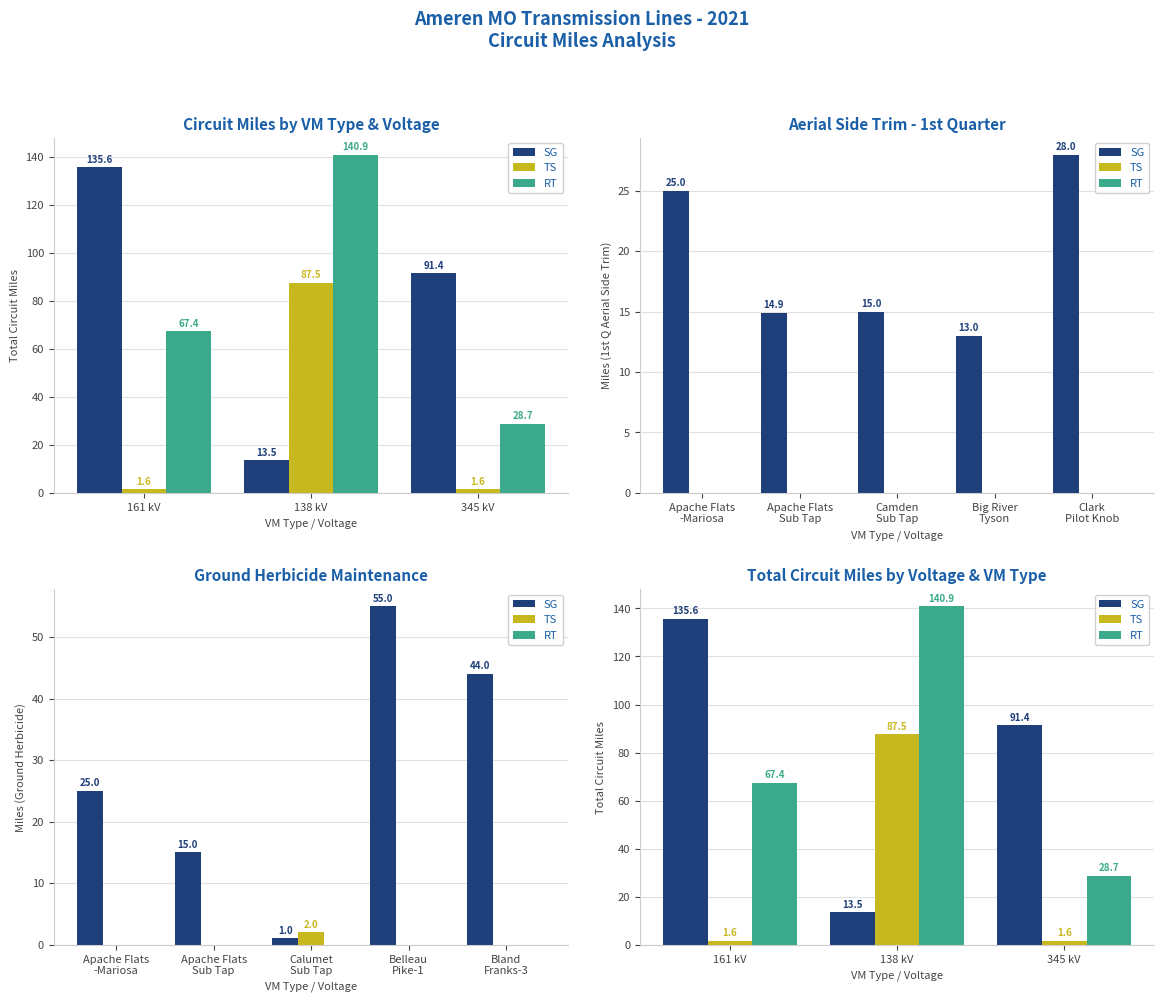

What is the minimum value for TS?

1.6